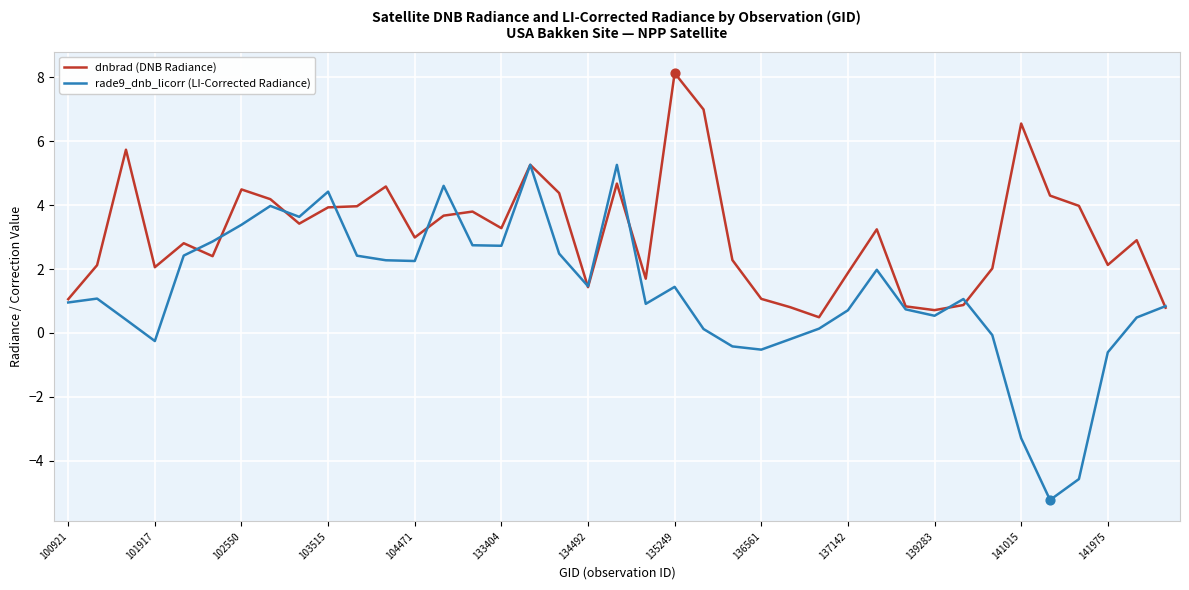

List the series in order of their peak value, lowest first.

rade9_dnb_licorr (LI-Corrected Radiance), dnbrad (DNB Radiance)